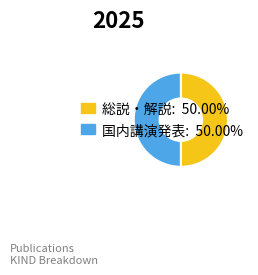

What is the ratio of the value at 国内講演発表 to the value at 総説・解説?

1.0